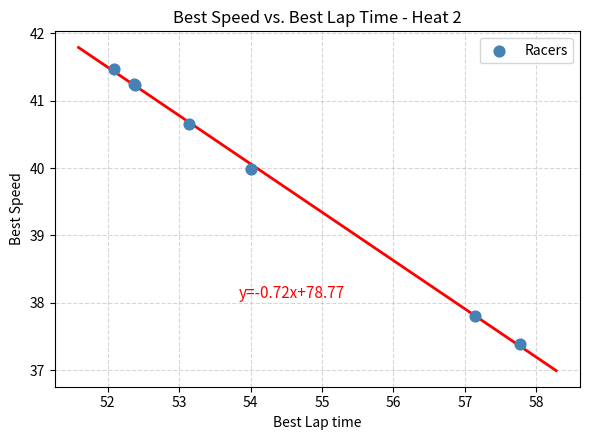

What Y value in the scatter plot is closest to 39?

40.0